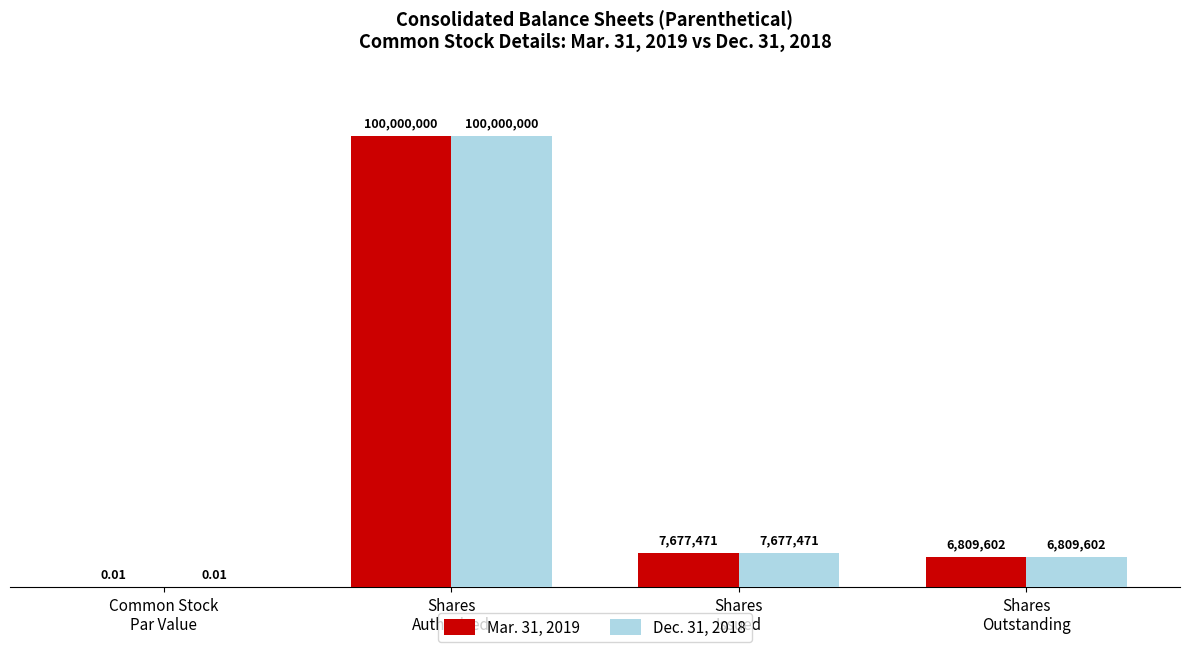

Rank the series by their maximum value, from highest to lowest.

Mar. 31, 2019, Dec. 31, 2018